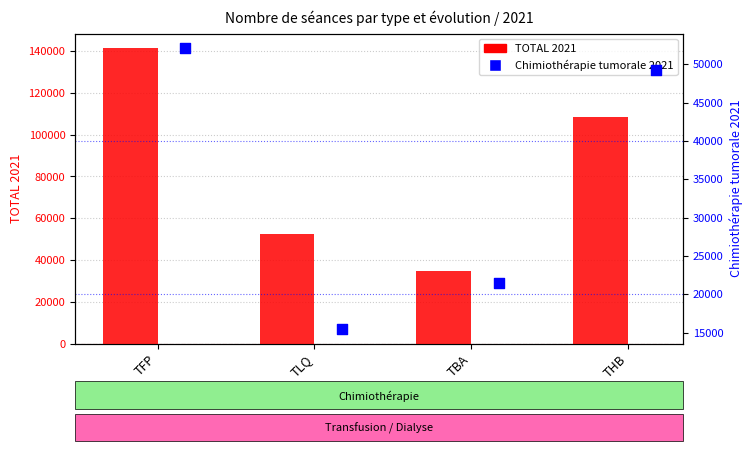

At how many categories does at least one series exceed 132749?

1